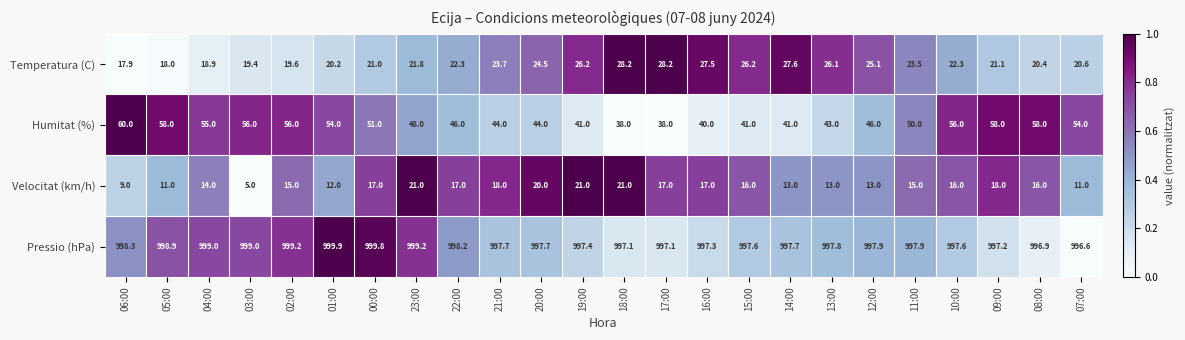

What is the difference between the Pressio (hPa) values at 17:00 and 15:00?

0.5